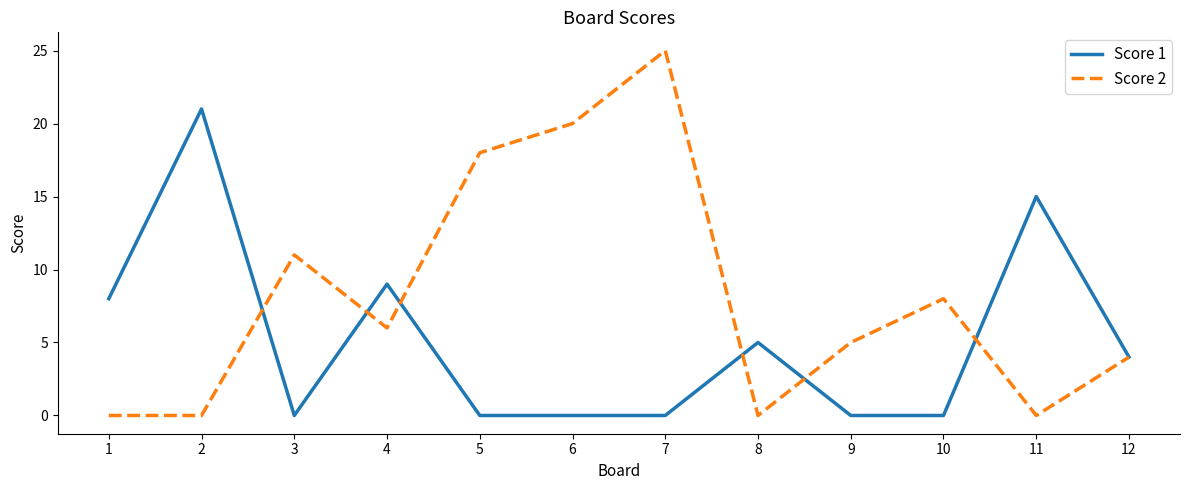

Where is the first local maximum for Score 1?

2